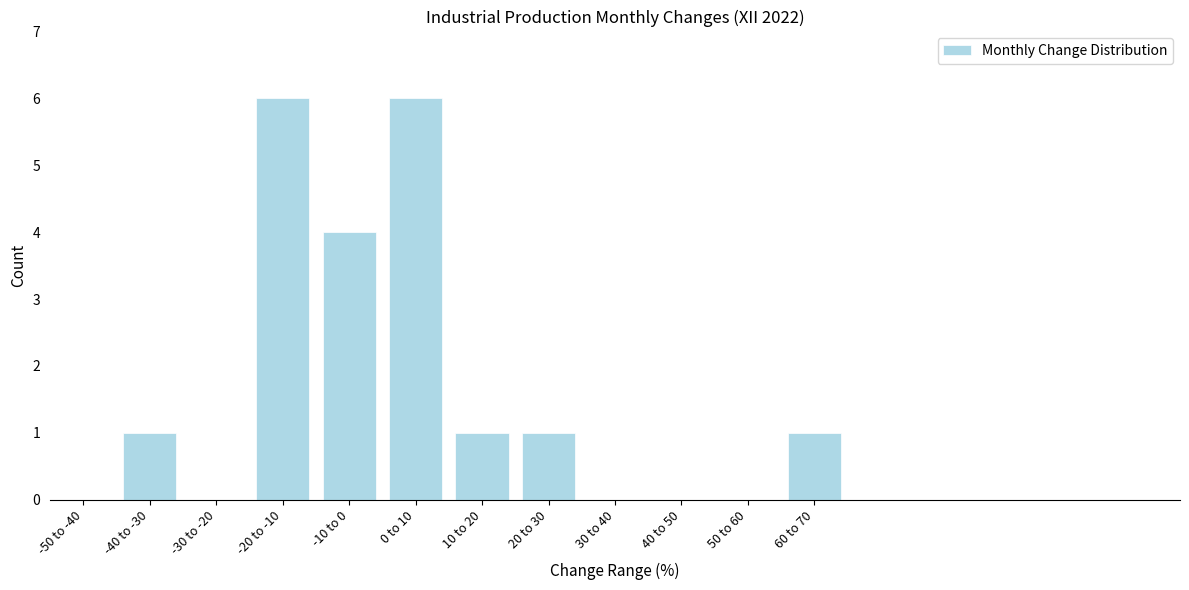

Reading left to right, transcribe all the data shown in this chart.

-50 to -40=0	-40 to -30=1	-30 to -20=0	-20 to -10=6	-10 to 0=4	0 to 10=6	10 to 20=1	20 to 30=1	30 to 40=0	40 to 50=0	50 to 60=0	60 to 70=1